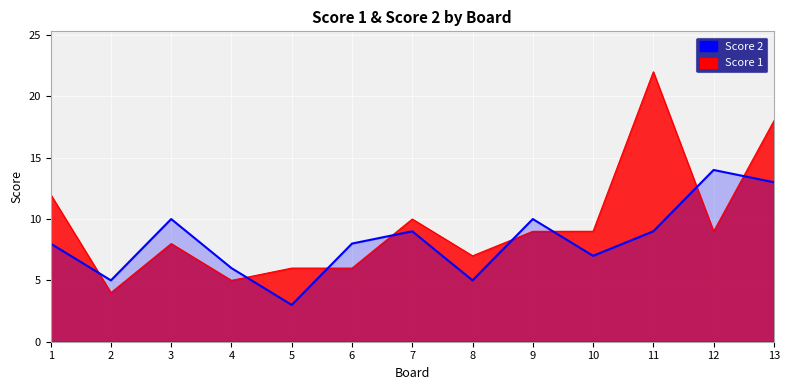

What is the highest value of the Score 1 series?

22